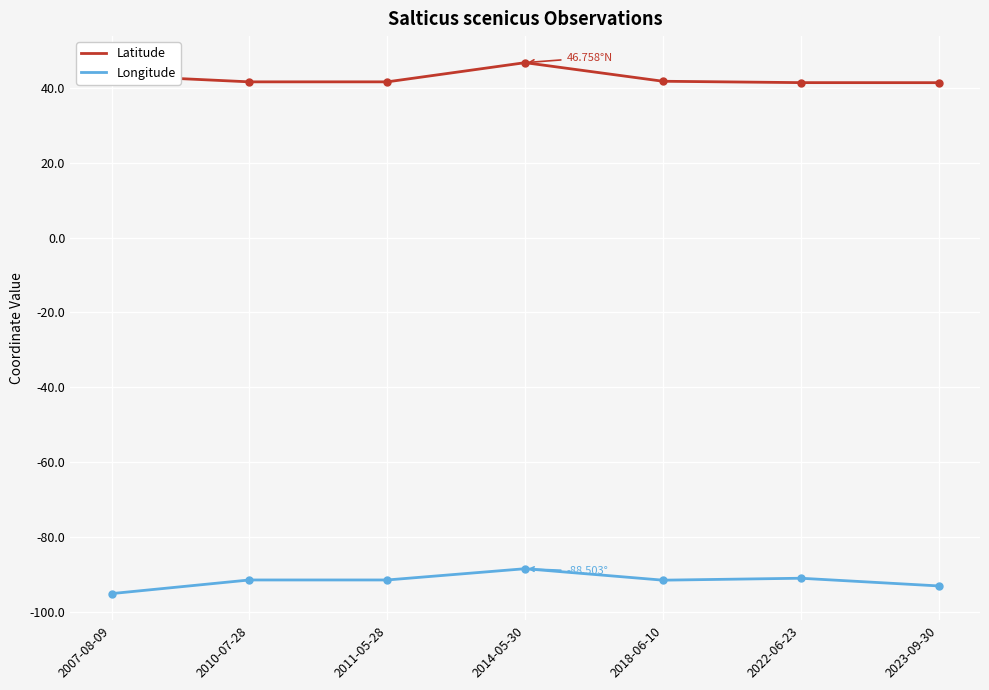

What is the spread (max minus min) of values at 2007-08-09?

138.5